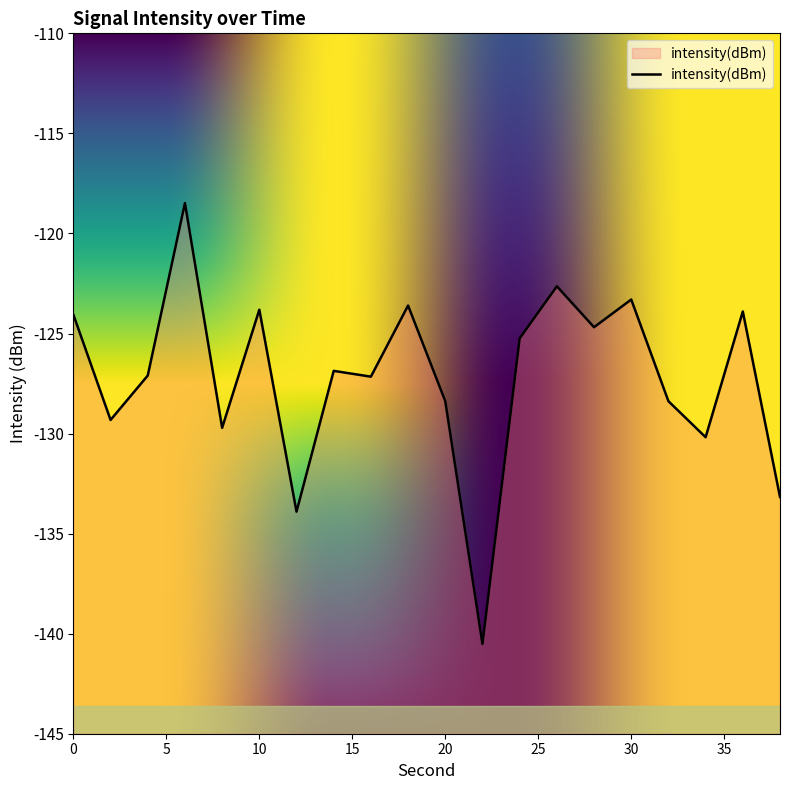

The value at 36 is -123.9. True or false?

True